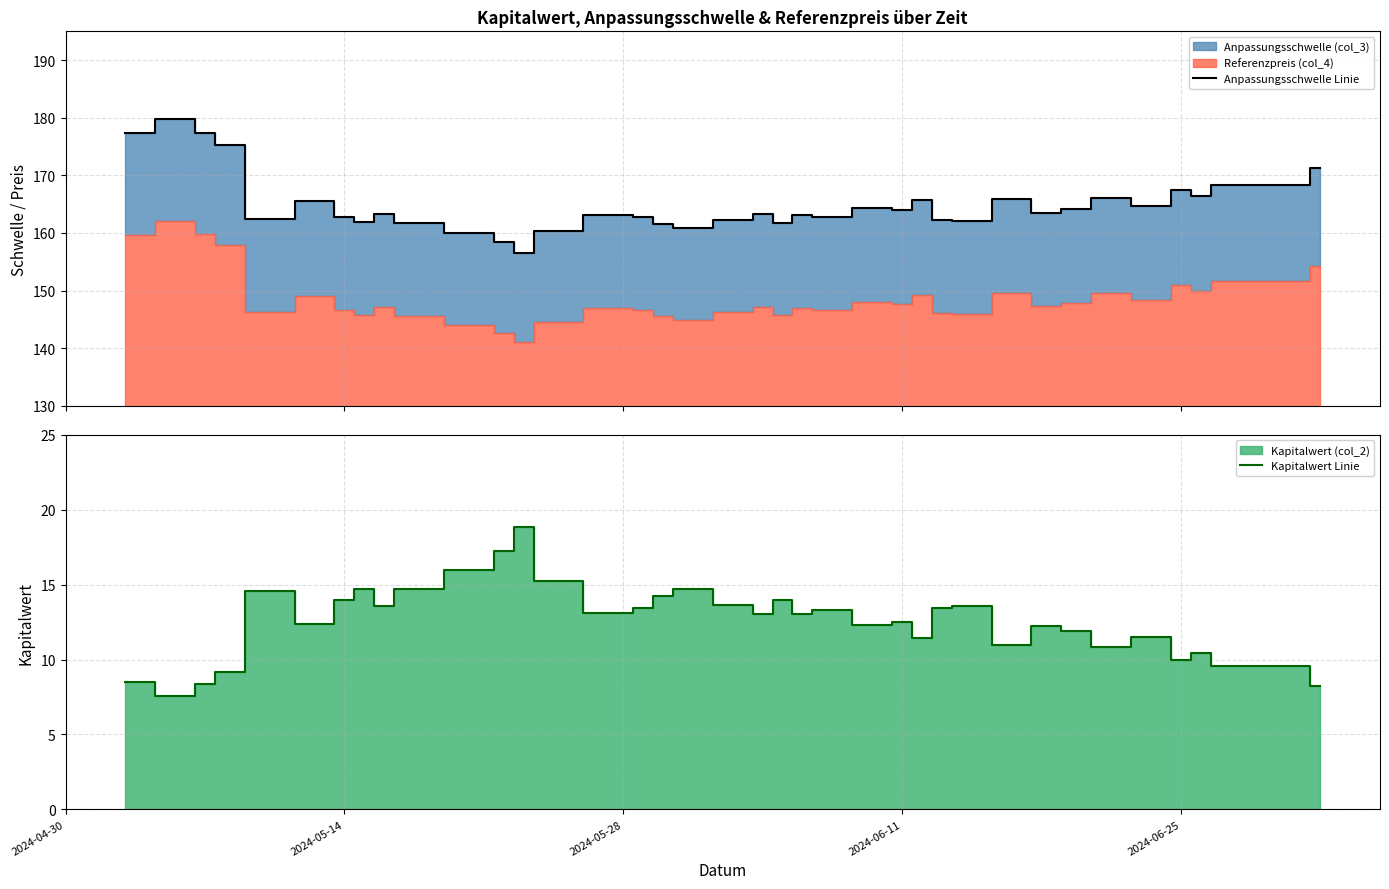

What is the minimum value for Anpassungsschwelle Linie?

156.6